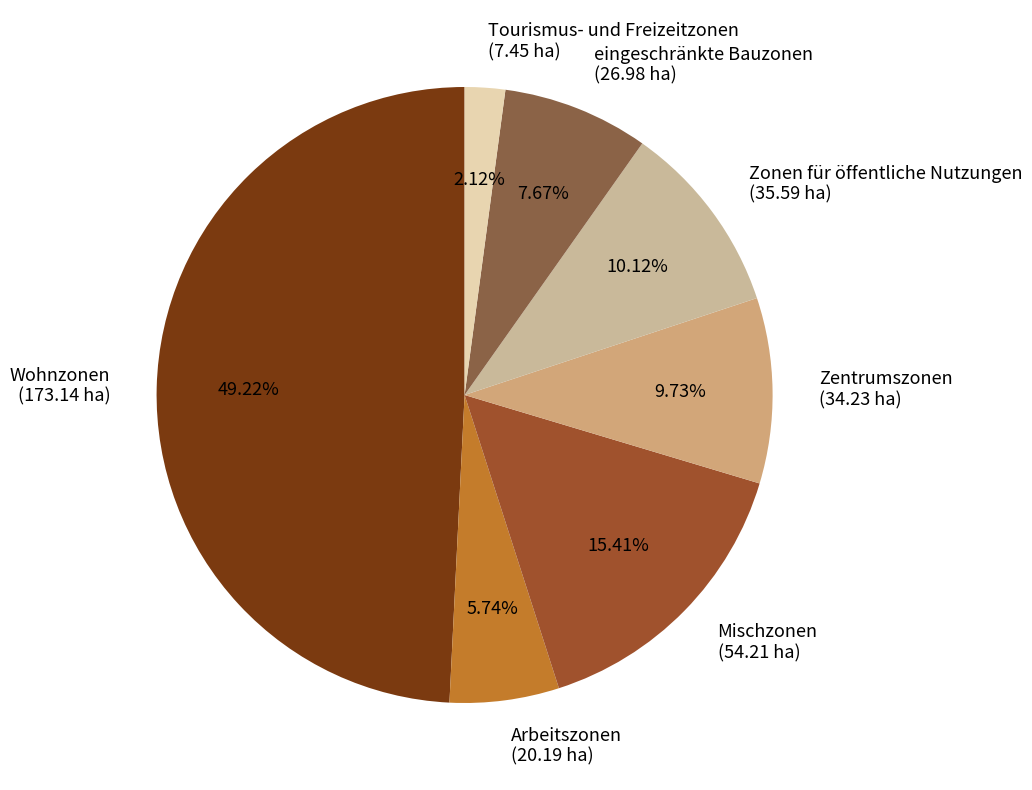

What is the largest slice in the pie chart?

Wohnzonen